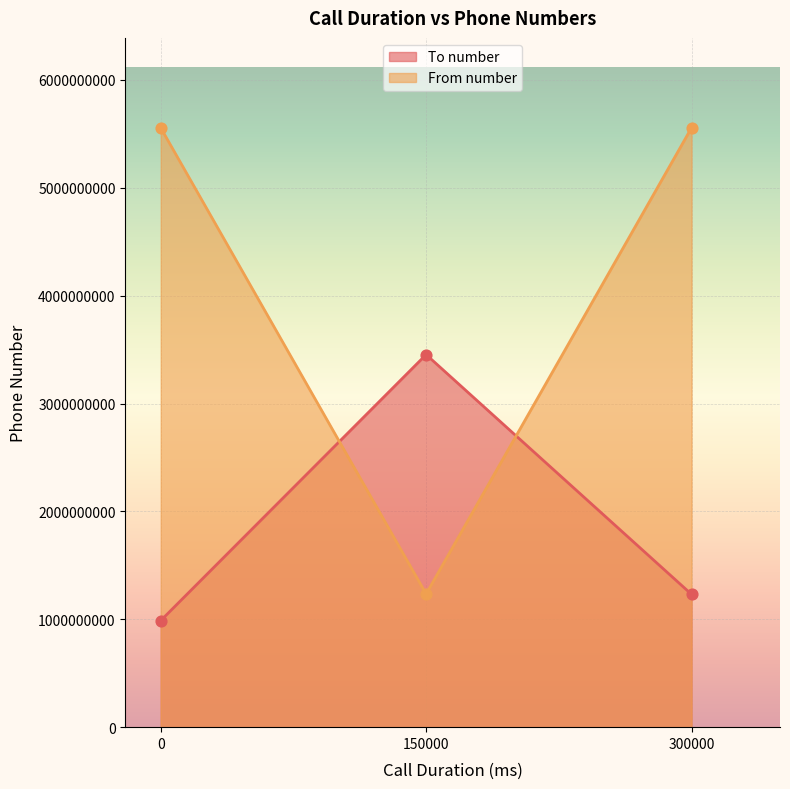

At how many categories does at least one series exceed 4110943912?

2